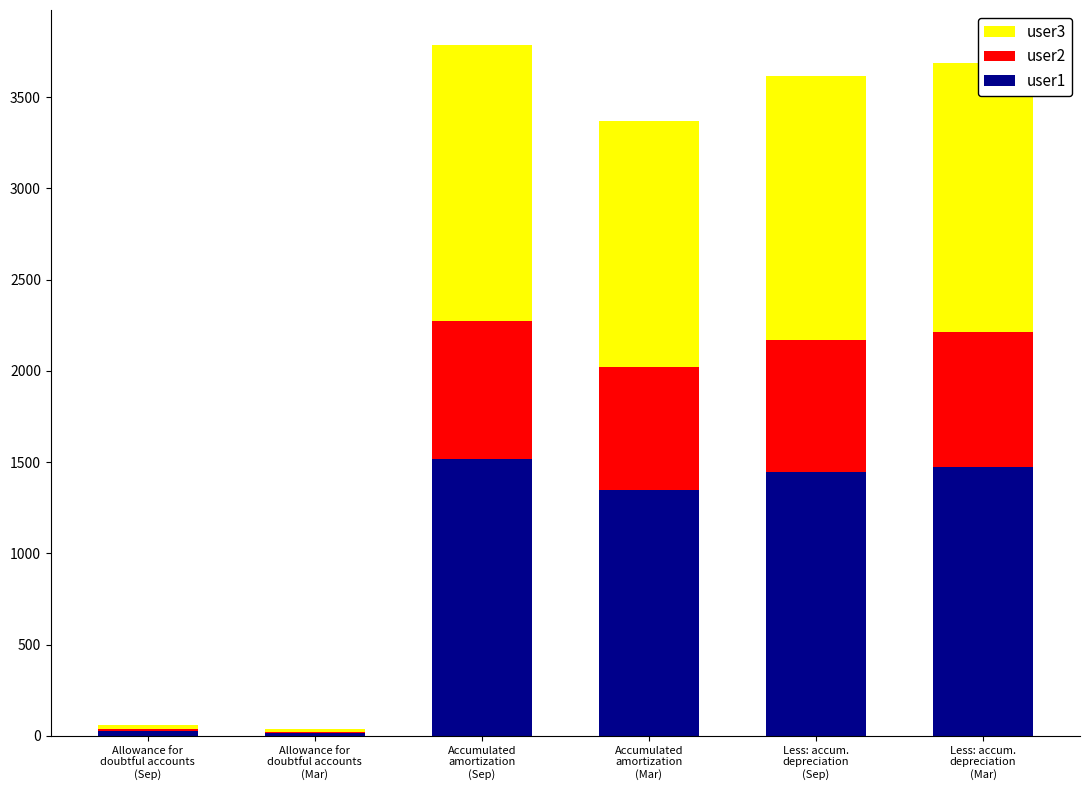

What are all the series names shown in the legend?

user3, user2, user1